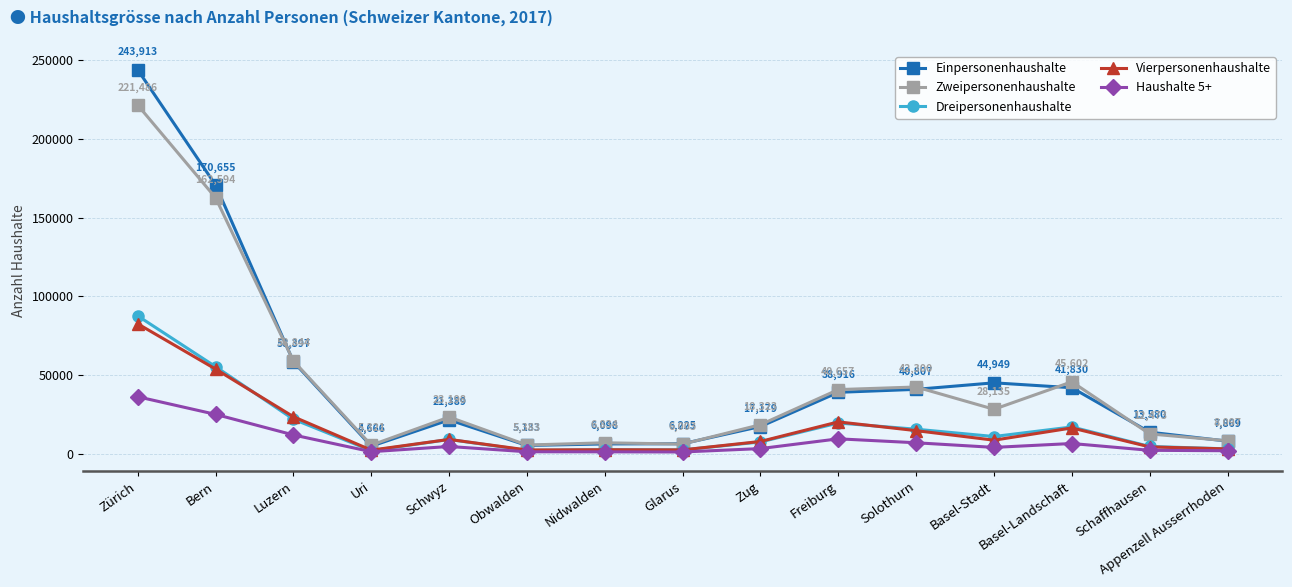

What is the difference between the Vierpersonenhaushalte values at Basel-Stadt and Zürich?

73972